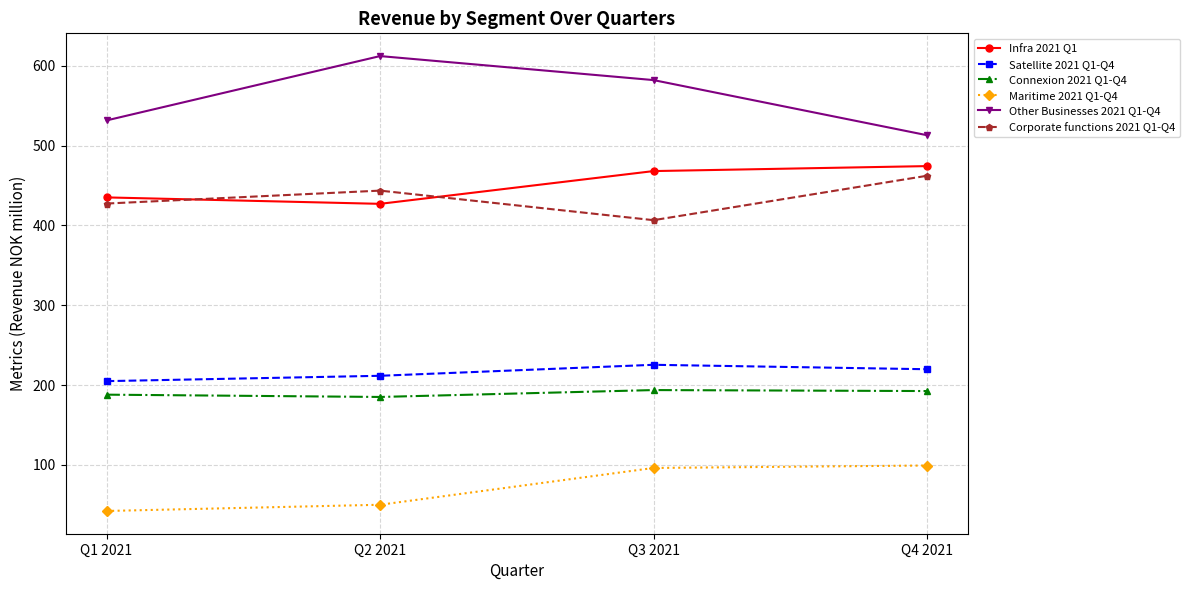

At which category does the chart reach its peak across all series?

Q2 2021